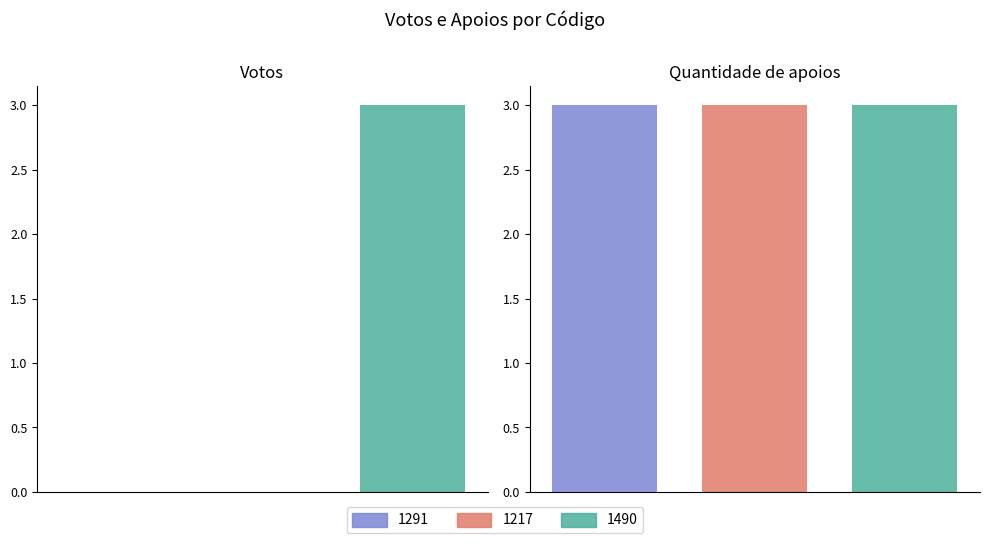

Which series has the widest spread of values?

Votos